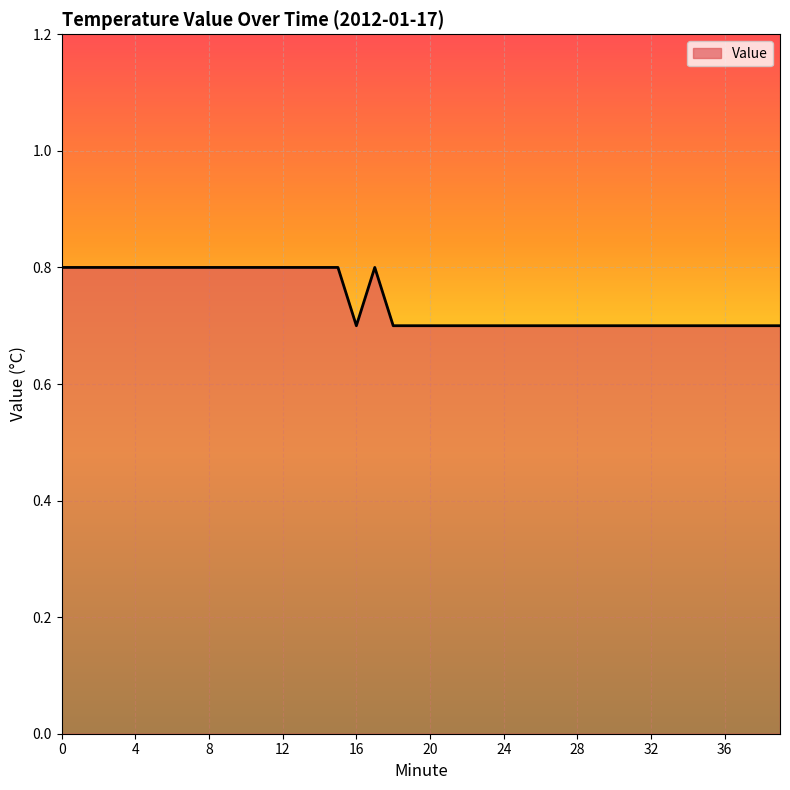

What is the minimum value shown in the chart?

0.7